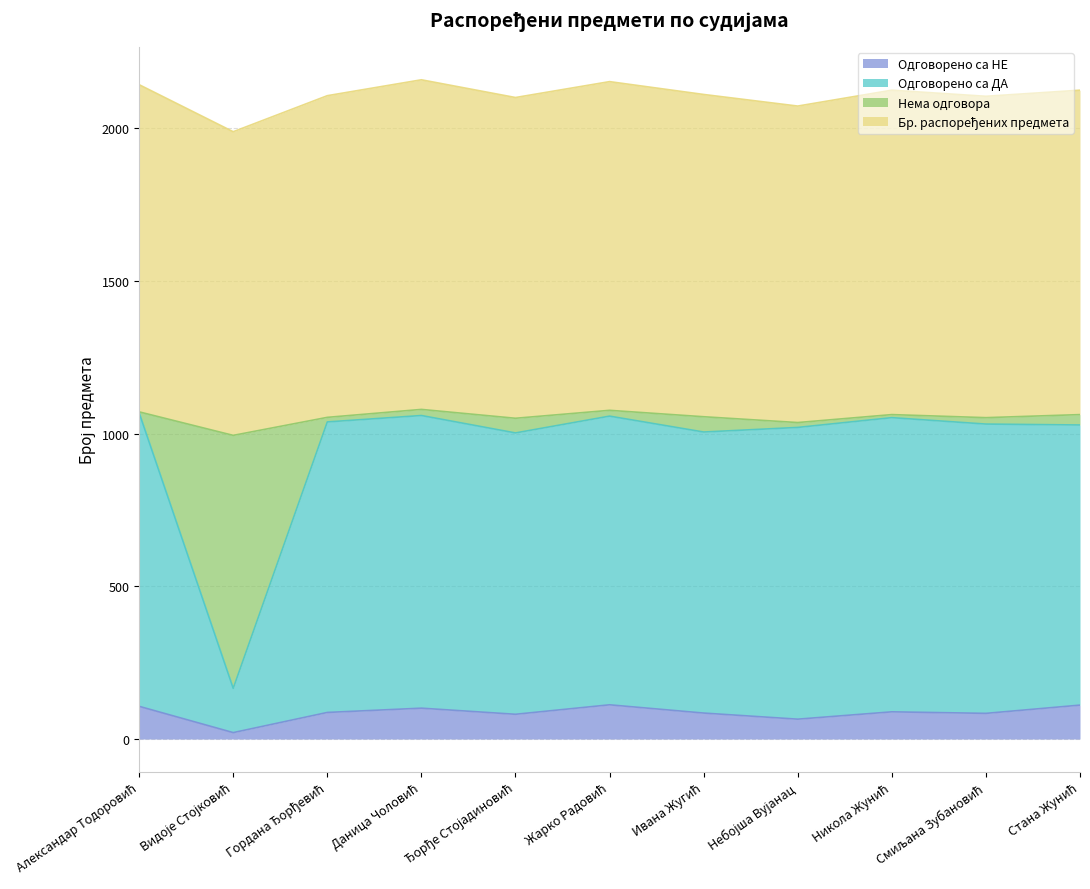

What is the spread (max minus min) of values at Видоје Стојковић?

973